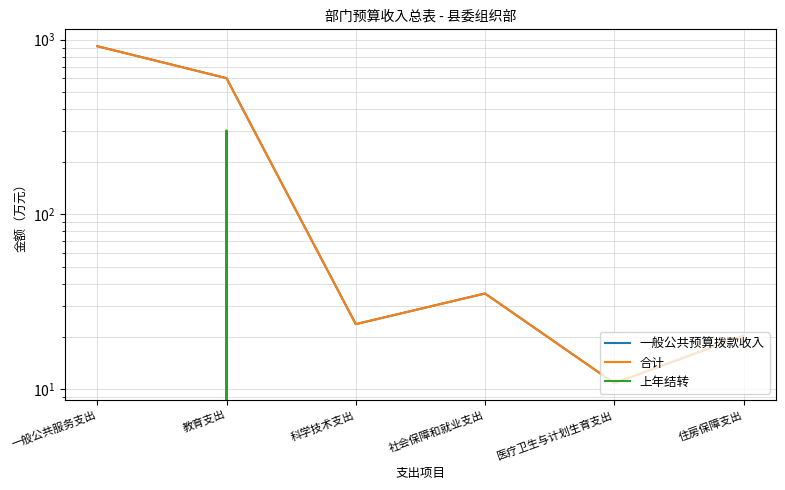

How many positive values does the 上年结转 series have?

1